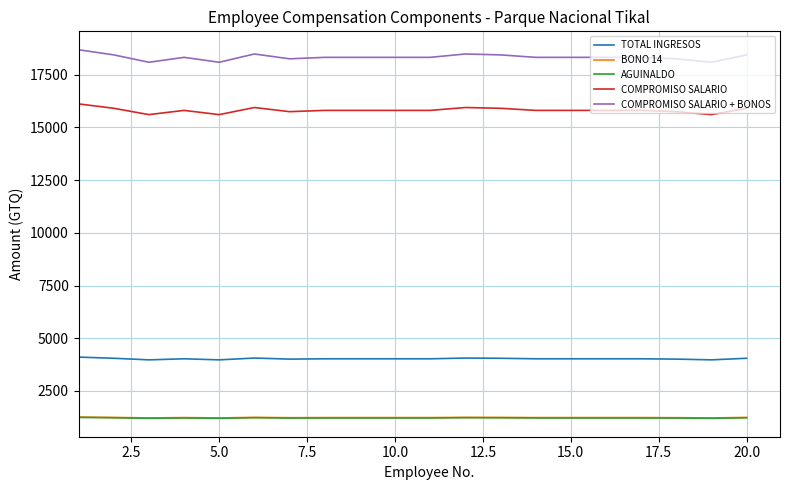

True or false: AGUINALDO and COMPROMISO SALARIO cross at least once.

False